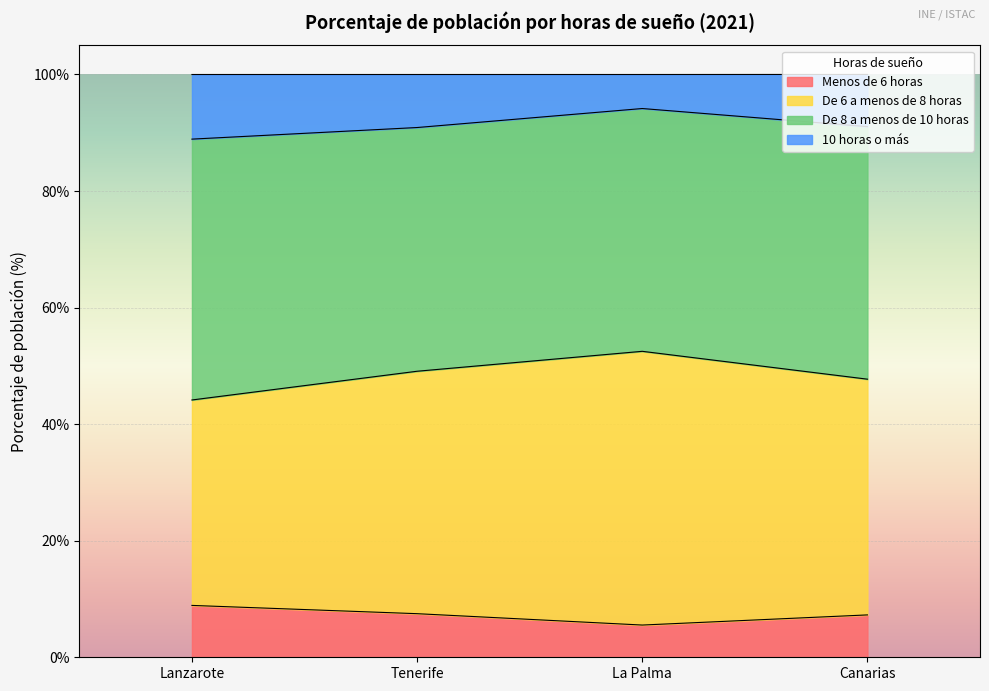

The Menos de 6 horas series shows 3.4 at Lanzarote. True or false?

False